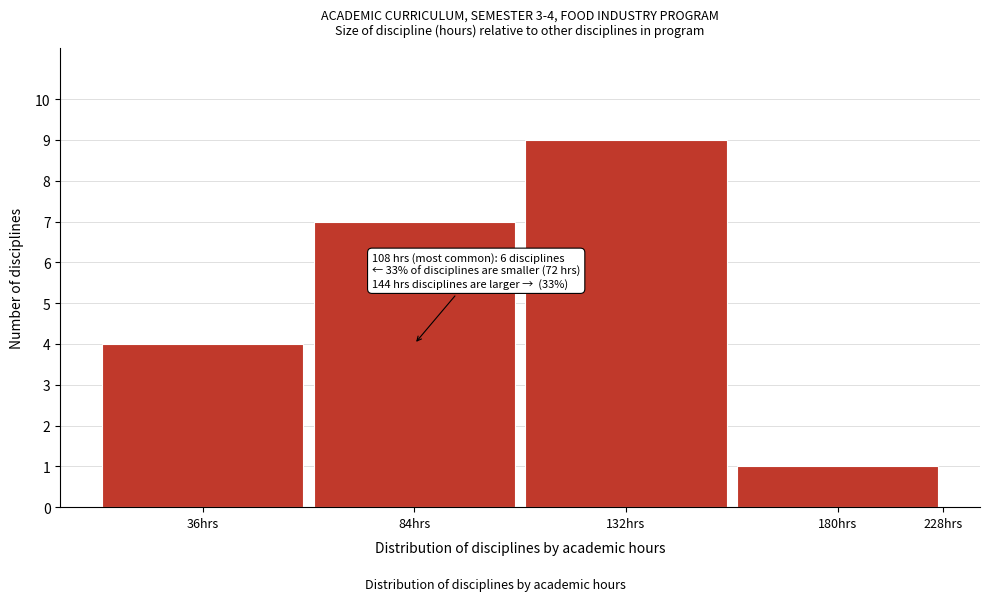

Reading right to left, what are all the values shown in this chart?

180hrs=1	132hrs=9	84hrs=7	36hrs=4